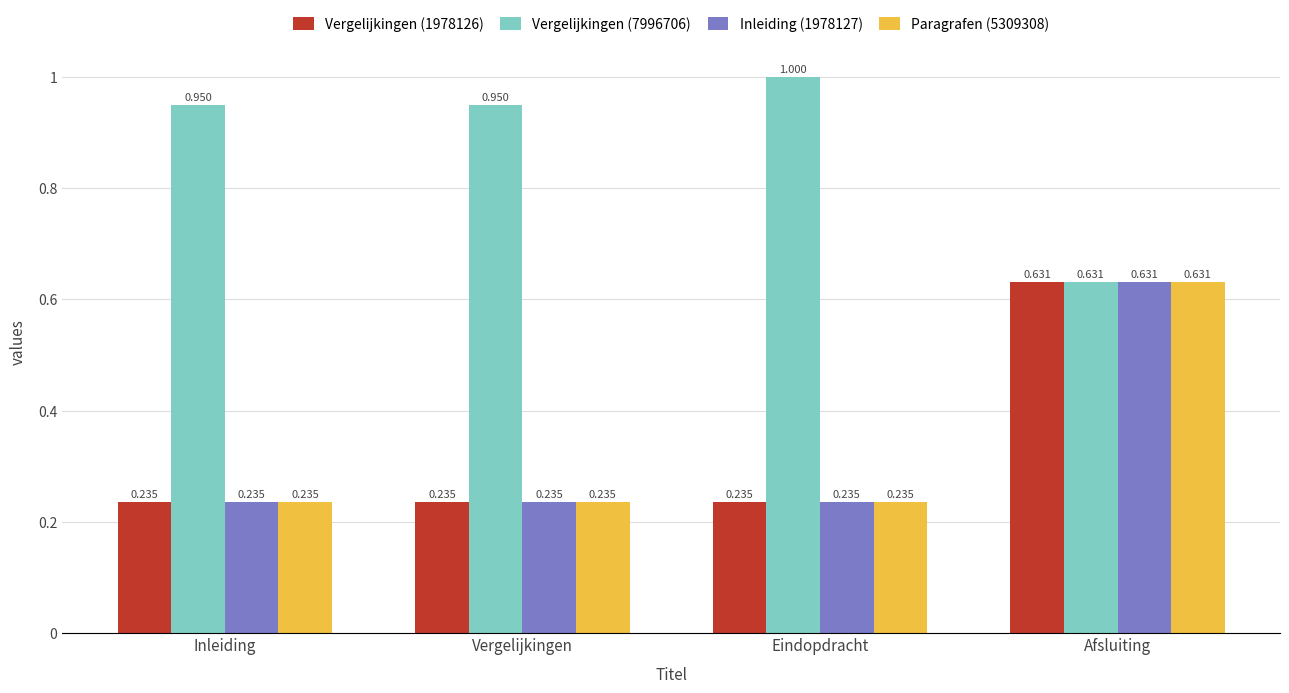

How many bars are there in total?

16